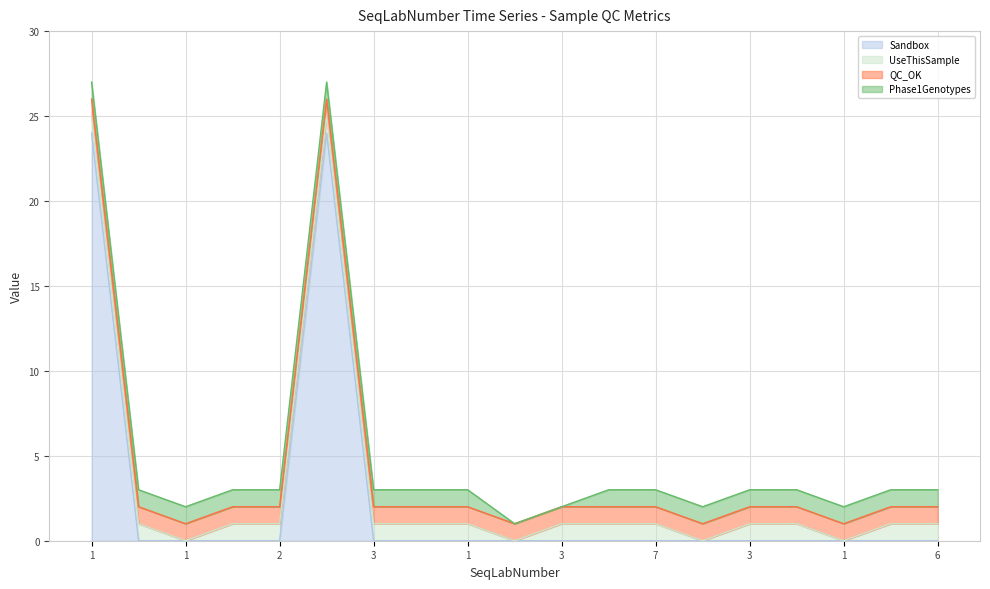

At which label does Sandbox reach its minimum?

7